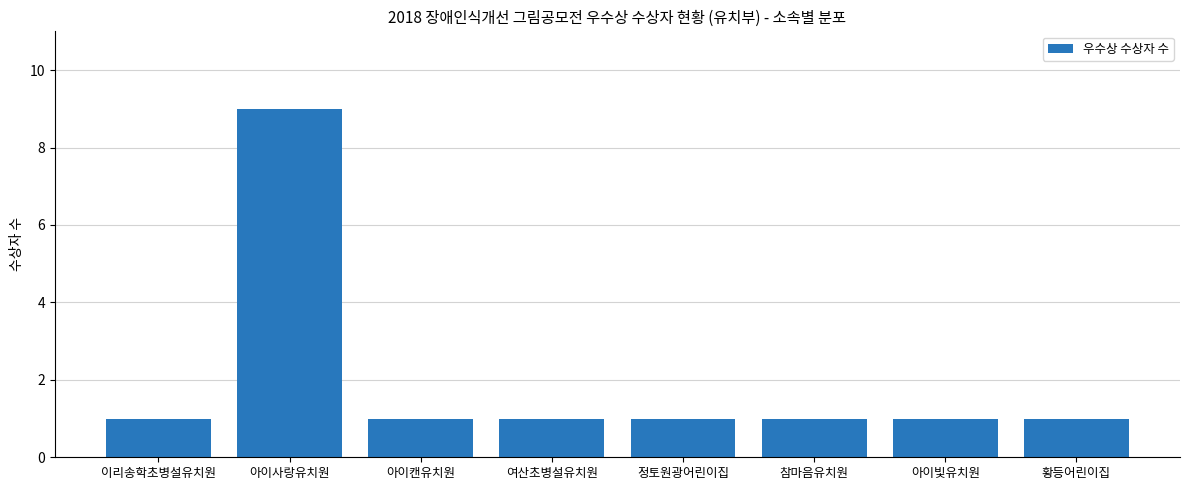

What is the label of the 1st bar from the left?

이리송학초병설유치원